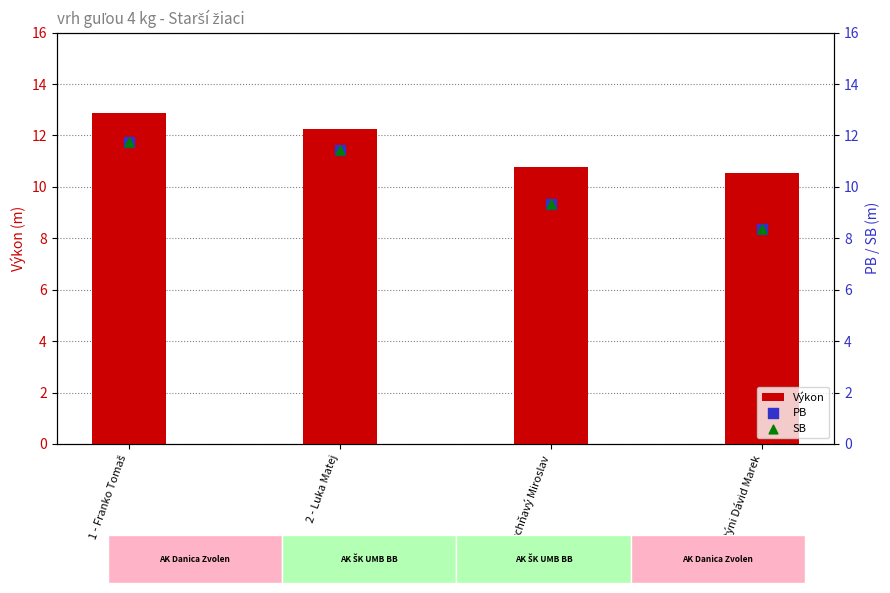

Is the value of SB at 2 - Luka Matej greater than the value of PB at 1 - Franko Tomaš?

No